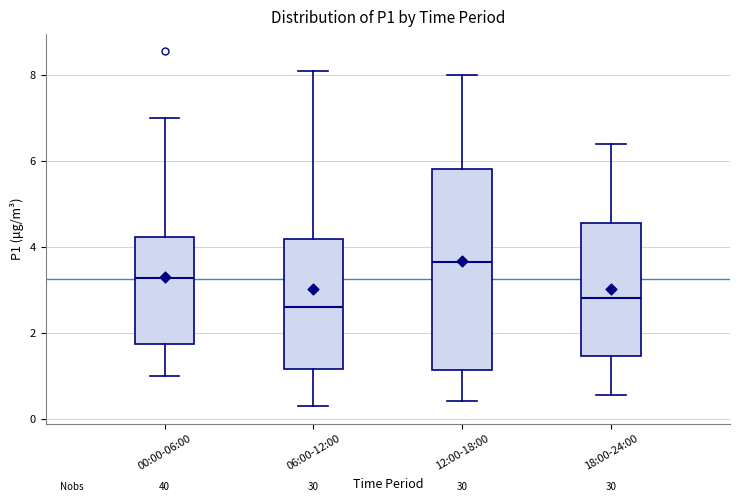

Reading left to right, read every box against the y-axis: the position of its median line, the range the box covers, and the ends of its whiskers. The values are not printed on the chart, so give them approximately, as read against the axis.

00:00-06:00: median 3.2, box 1.8 to 4.2, whiskers 1.0 to 7.0
06:00-12:00: median 2.6, box 1.2 to 4.2, whiskers 0.4 to 8.2
12:00-18:00: median 3.6, box 1.2 to 5.8, whiskers 0.4 to 8.0
18:00-24:00: median 2.8, box 1.4 to 4.6, whiskers 0.6 to 6.4